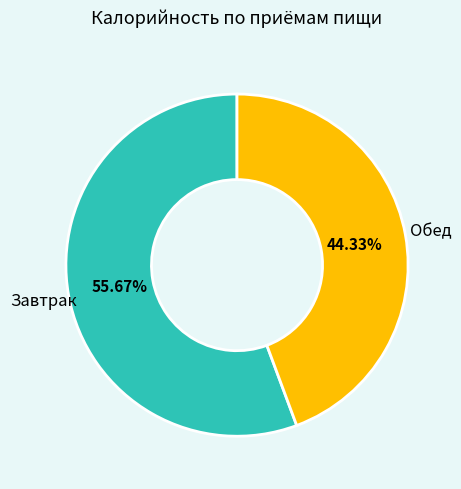

Does any single category account for the majority?

Yes